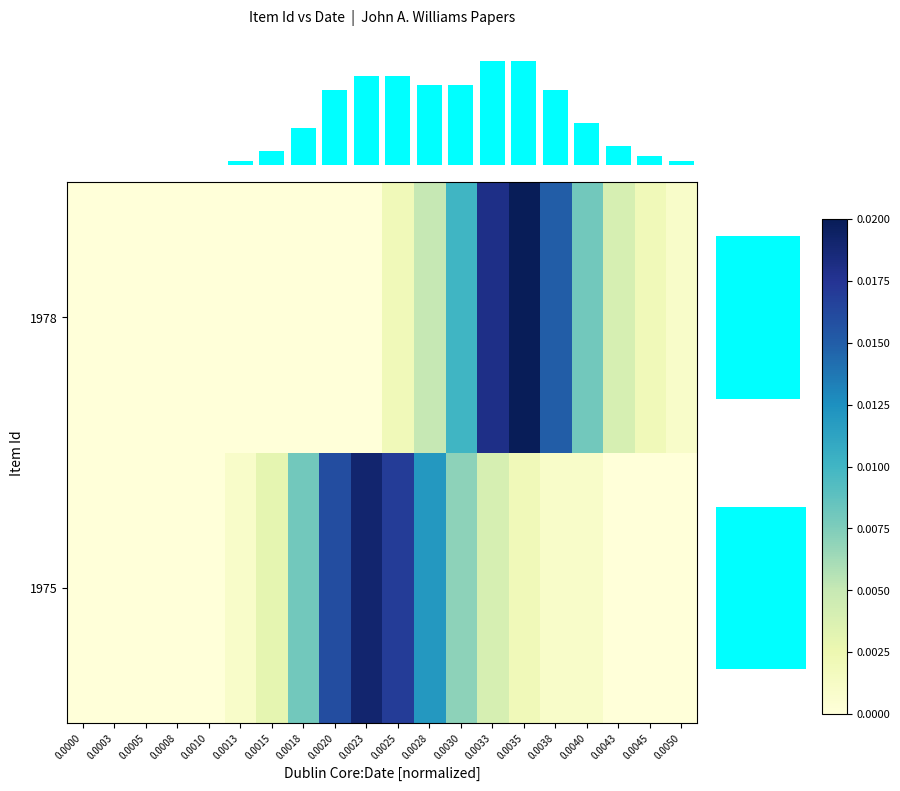

What is the sum of all 7893 values?

0.1